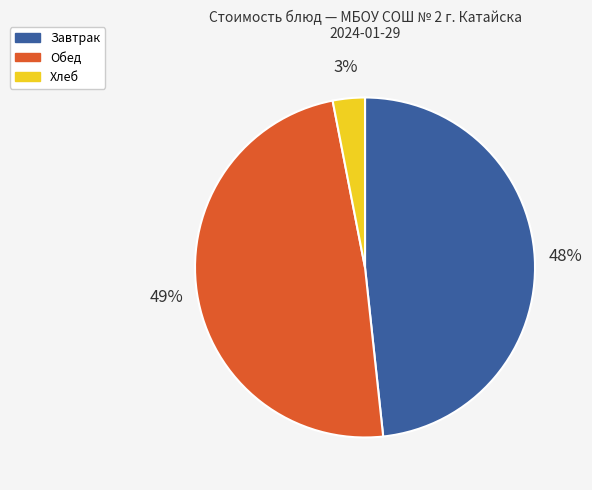

To the nearest percent, what is the average slice percentage?

33%